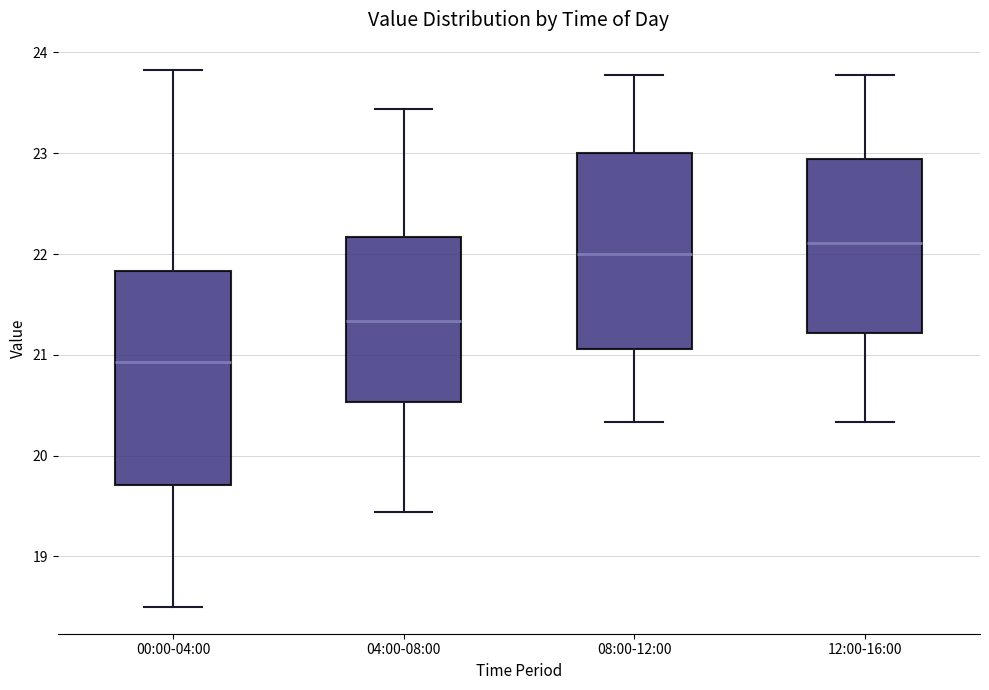

Which box is the tallest, from its lower edge to its upper edge?

00:00-04:00